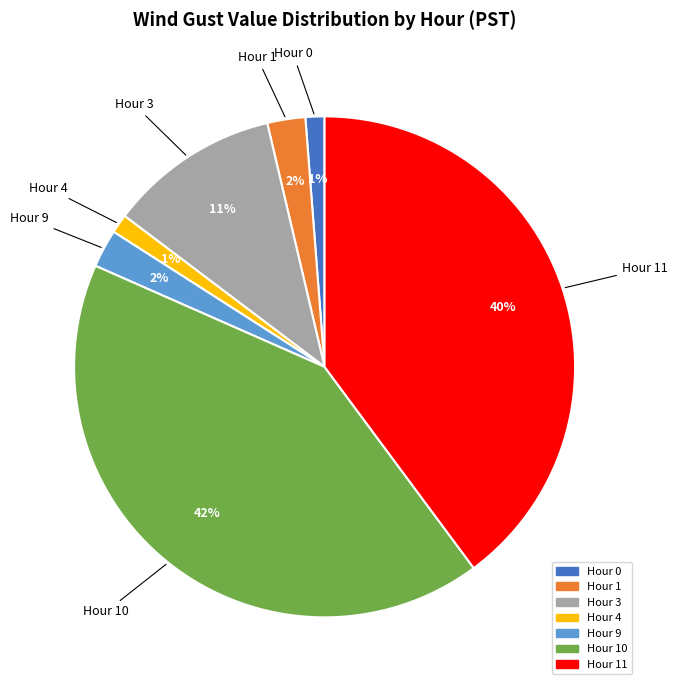

To the nearest percent, what is the difference between the largest and smallest slice percentages?

41%